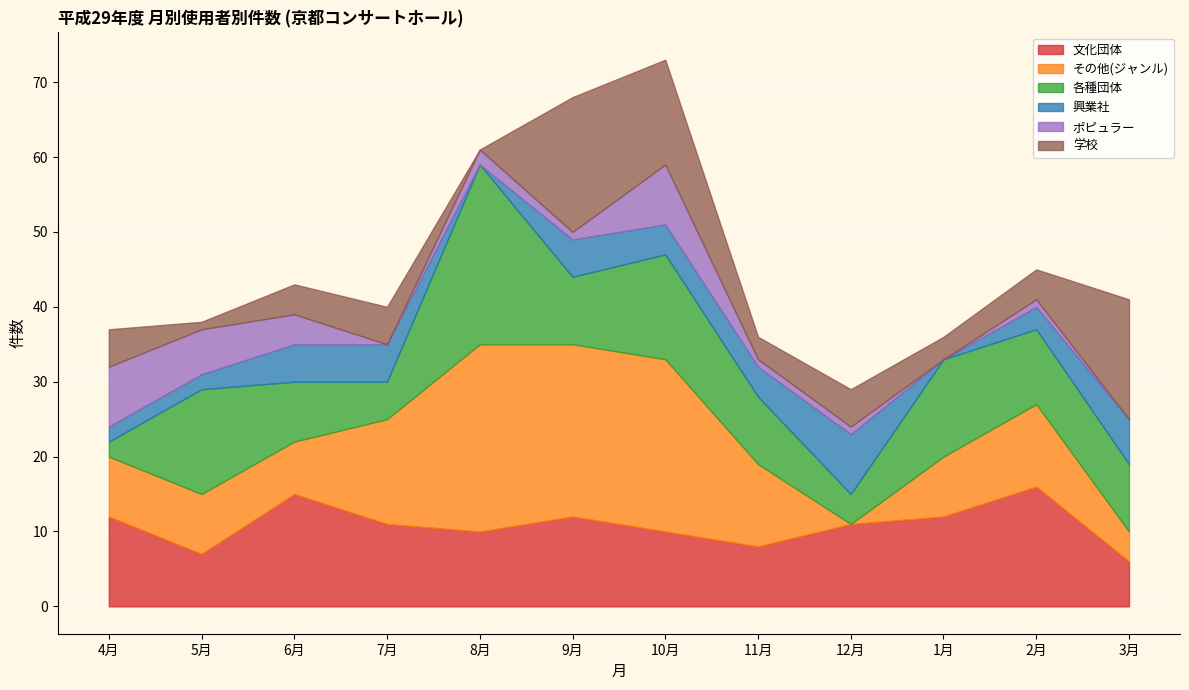

At which label does 学校 reach its minimum?

8月